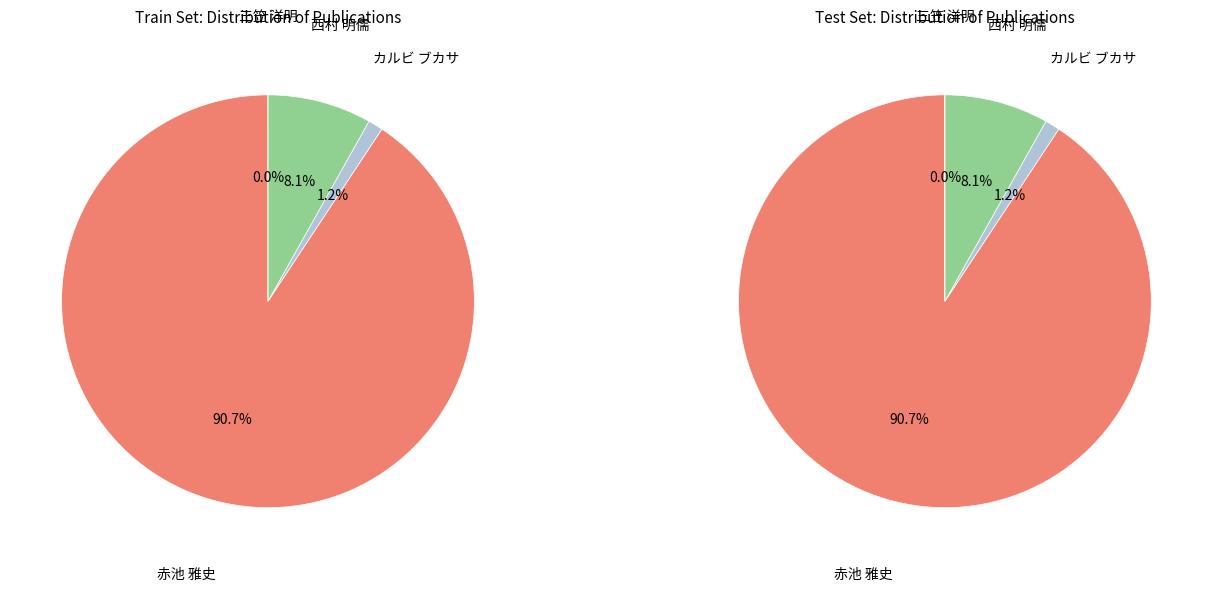

Count the number of slices in the pie.

4